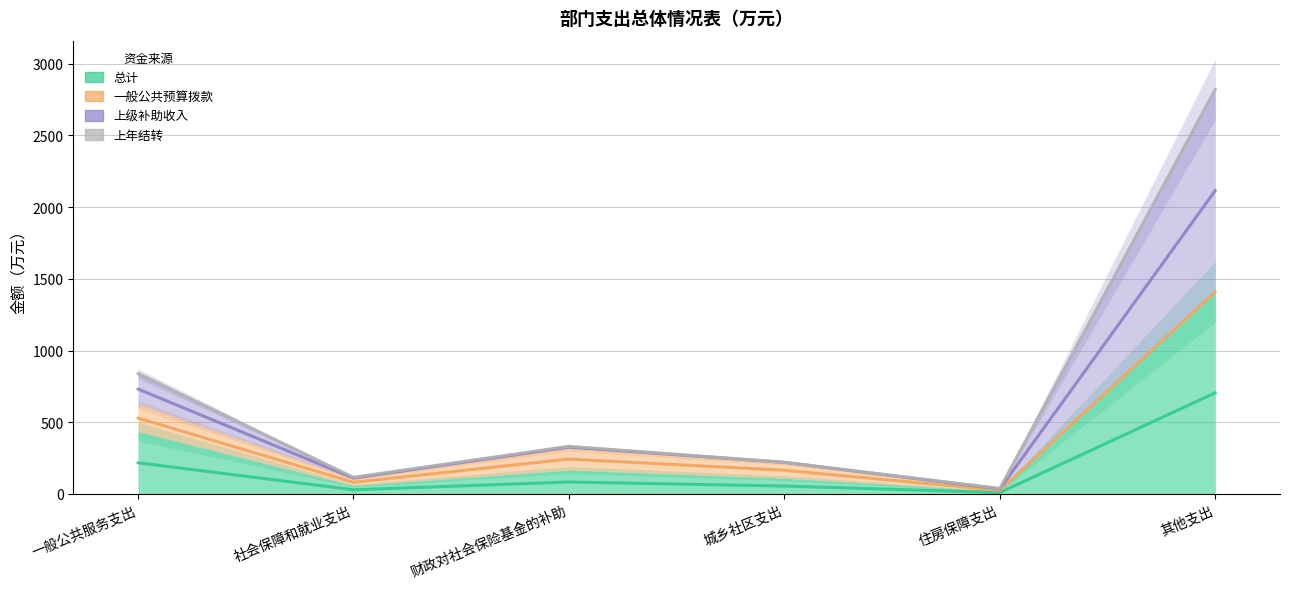

True or false: 总计 has more than 0 interior local peaks.

True